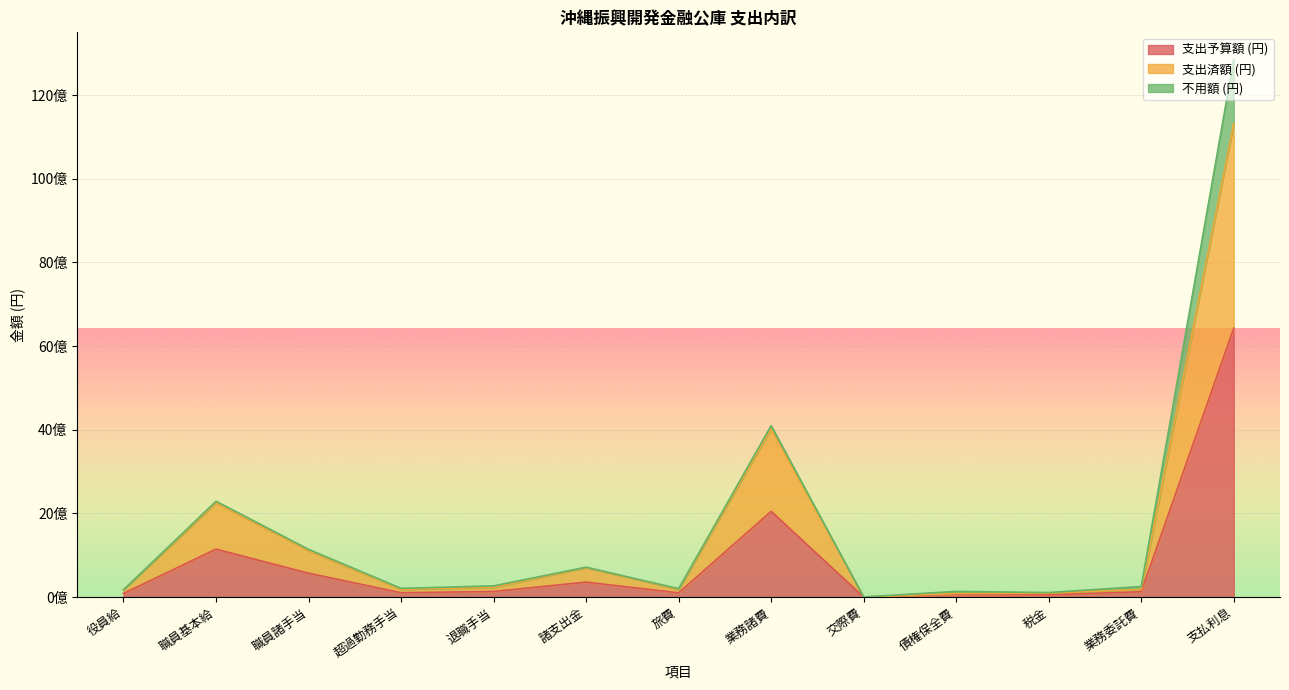

At which label does 支出予算額 (円) first exceed 126065000?

職員基本給